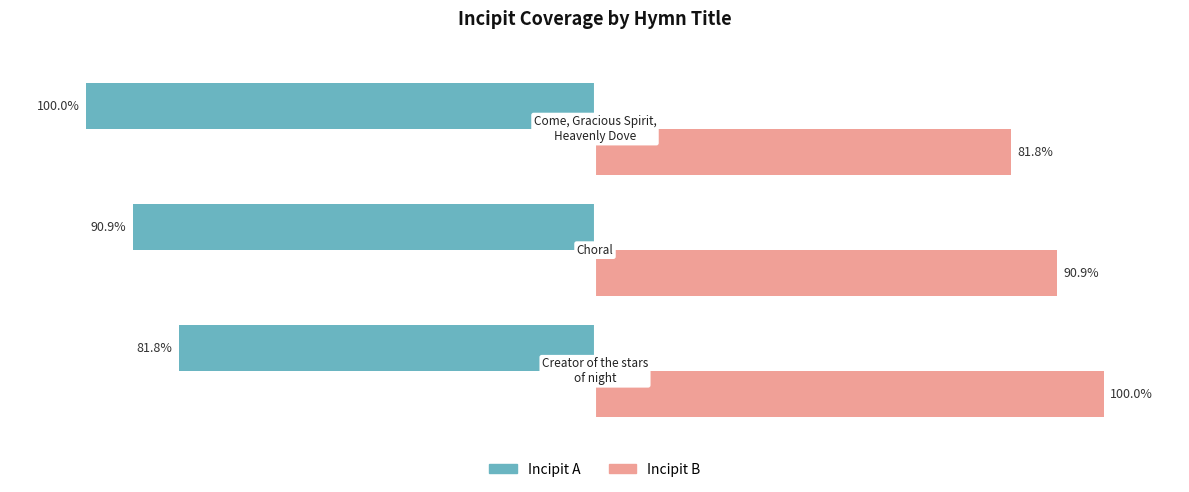

Which series has the largest total across all categories?

Incipit B